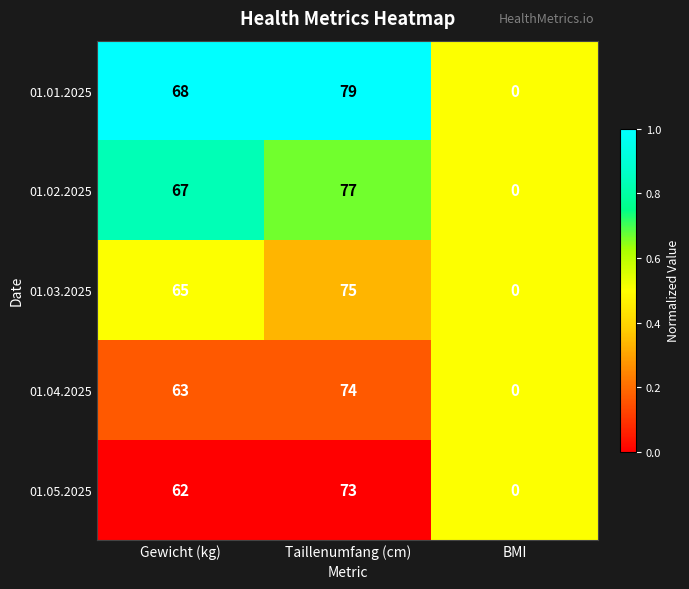

What is the difference between the maximum and second lowest values in the 01.05.2025 series?

11